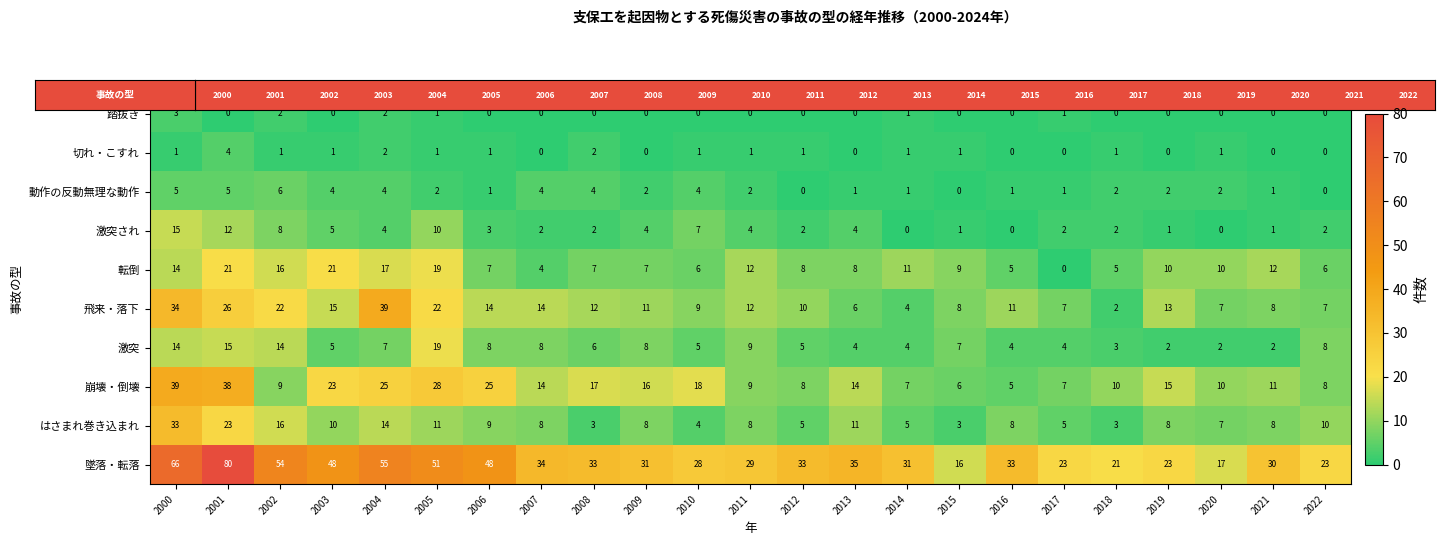

The value of 崩壊・倒壊 at 2001 is 26. True or false?

False